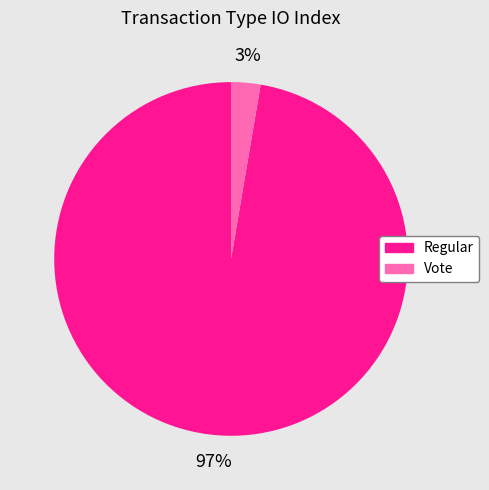

Do Regular and Vote together represent more than half of the pie?

Yes